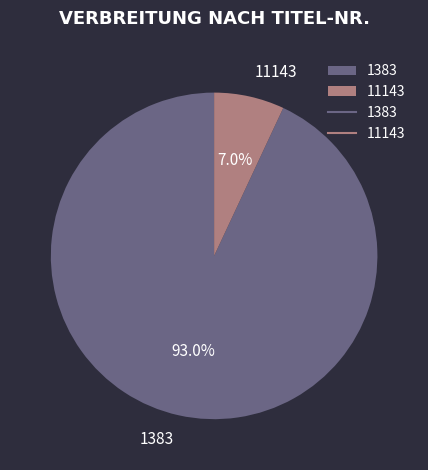

The 1383 slice represents 84% of the pie. True or false?

False